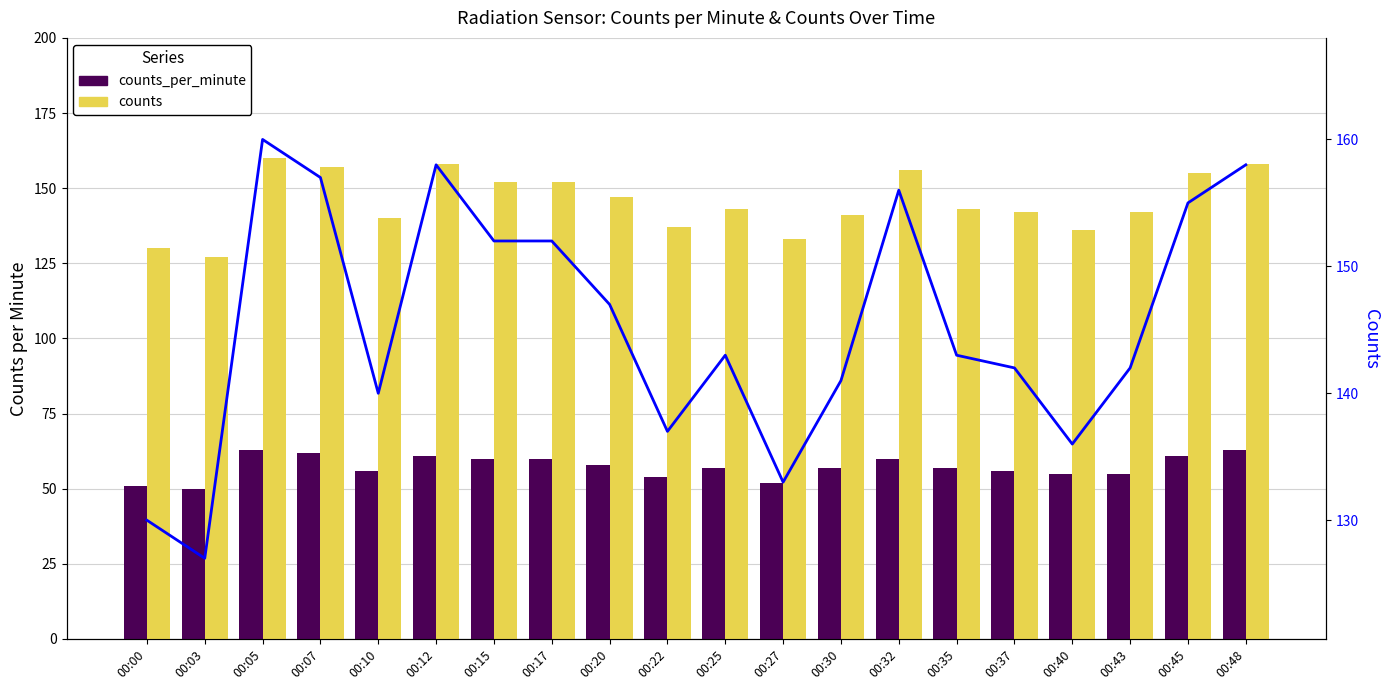

Is the value of counts_per_minute at 00:25 greater than the value of counts at 00:07?

No